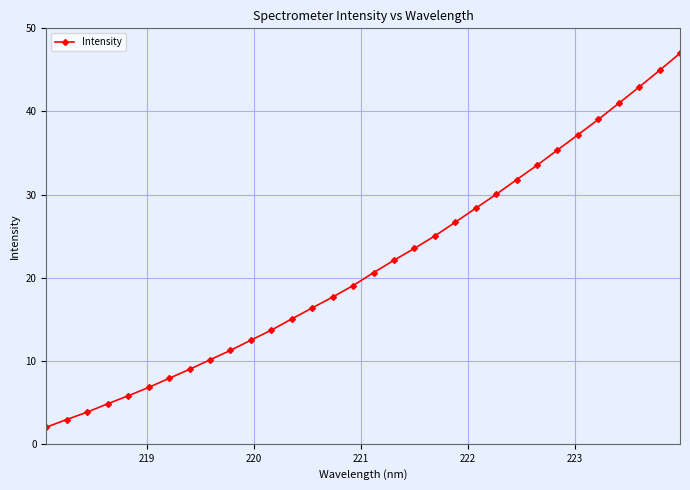

What is the value of the 5th point from the left?

5.8